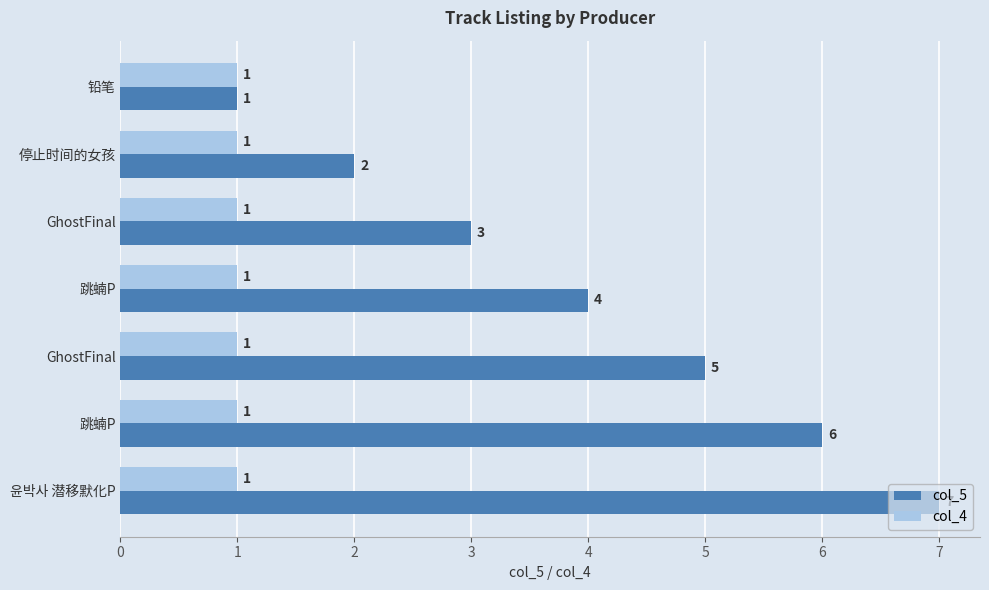

What is the smallest value displayed?

1